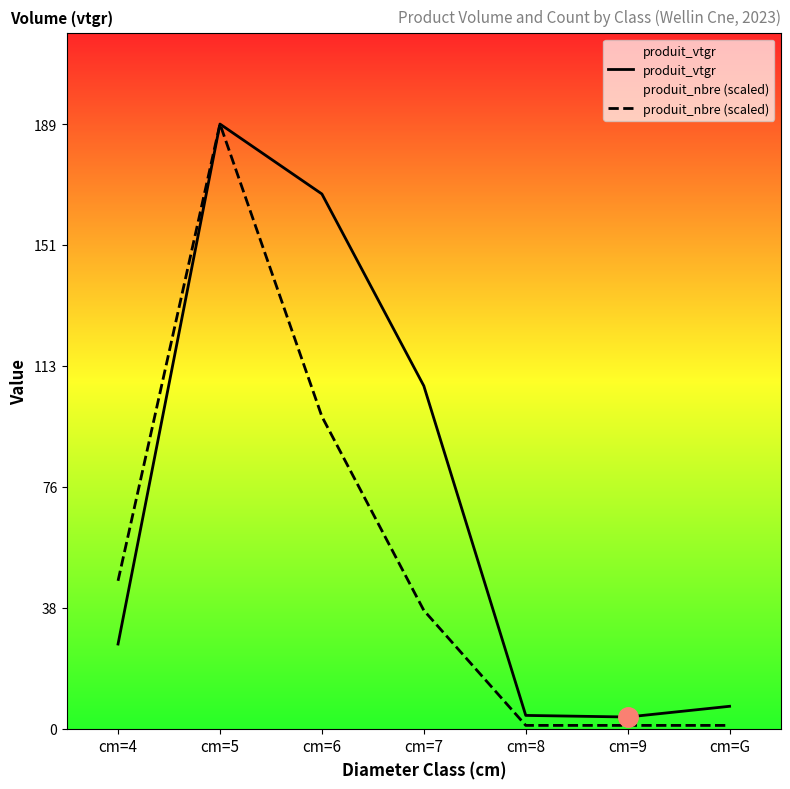

What is the sum of the produit_vtgr values at cm=5 and cm=6?

356.1